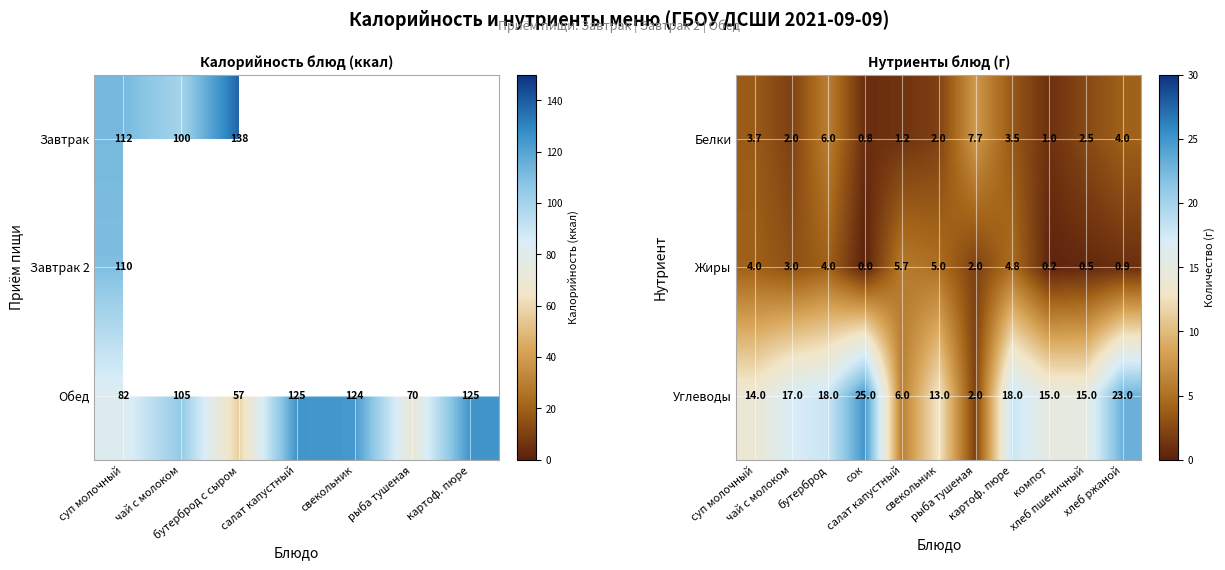

What is the lowest value of the Белки series?

0.8